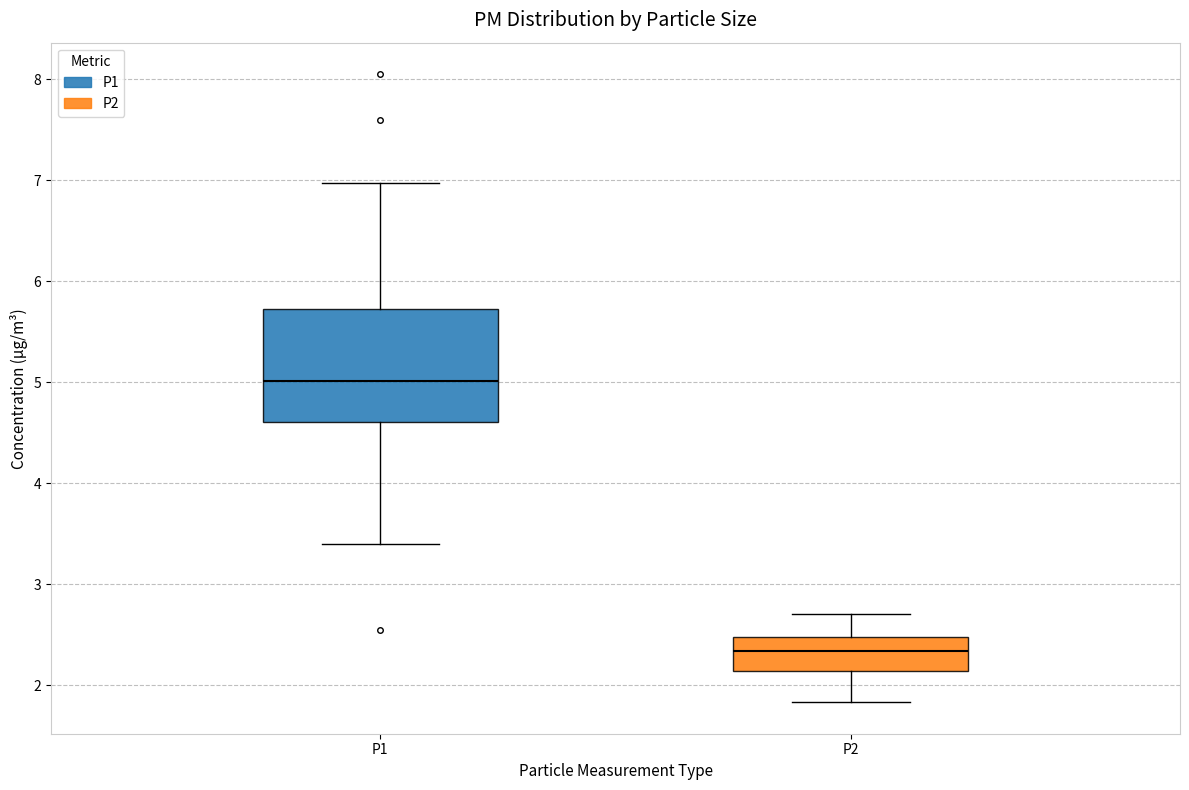

Which box has the highest median line?

P1